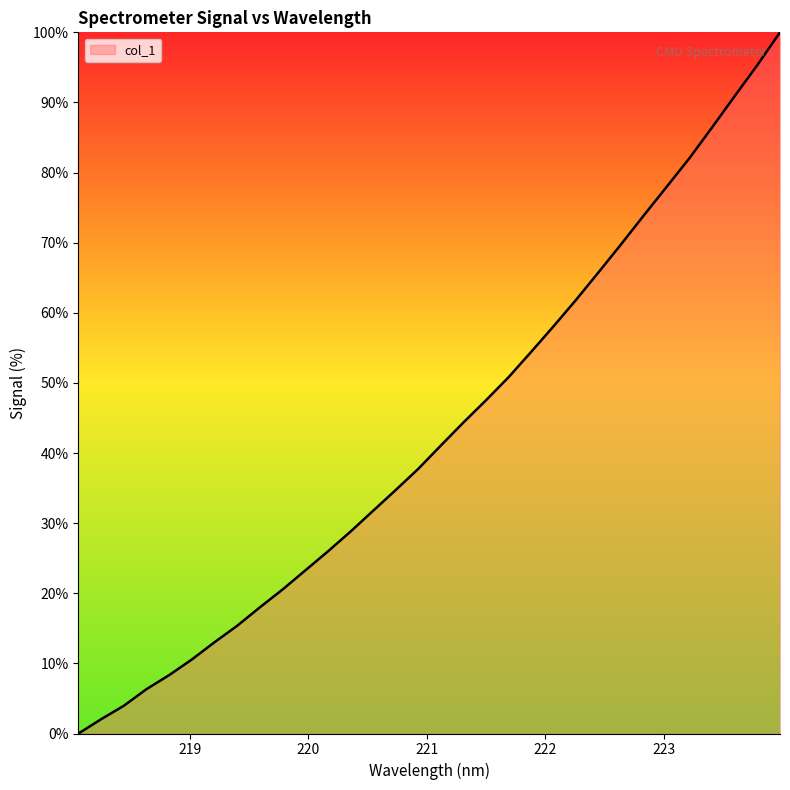

What is the difference between the maximum and minimum values?

100.0